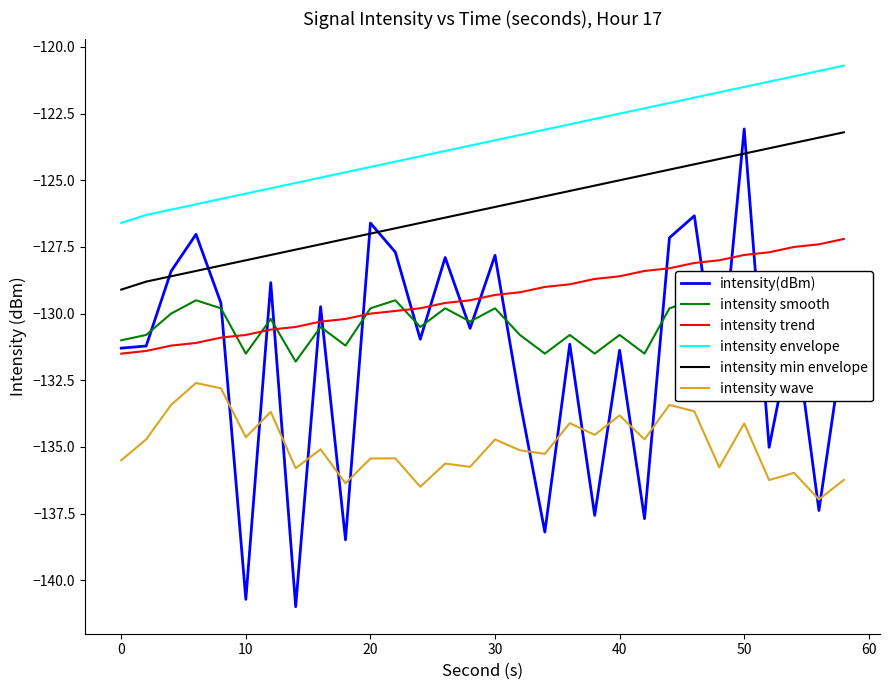

How many values in the intensity trend series exceed -129?

12